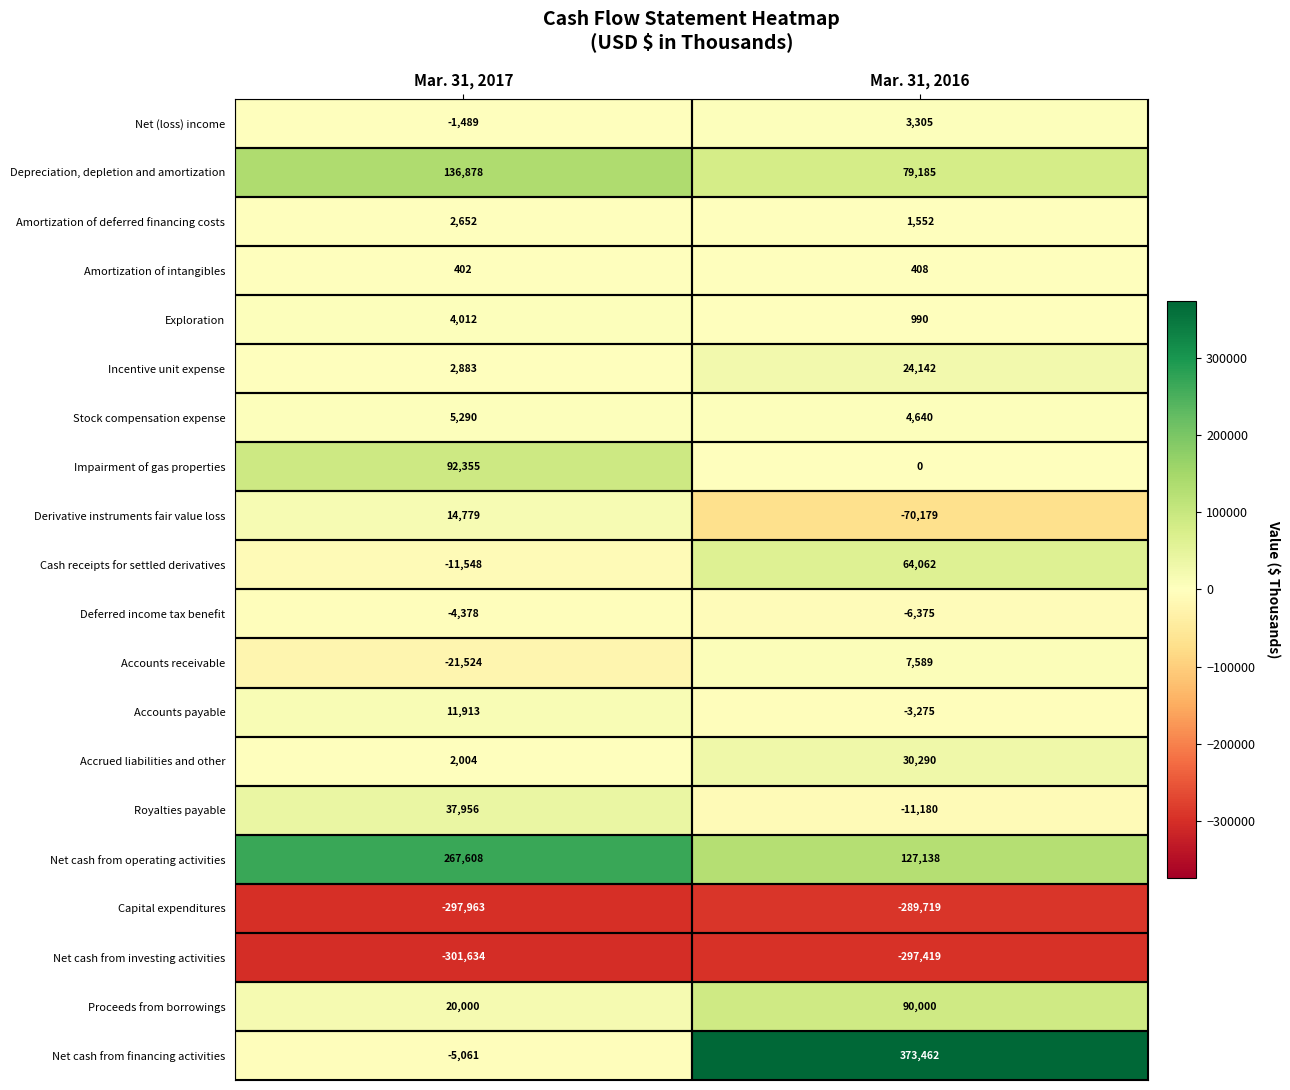

What is the highest value of the Stock compensation expense series?

5290